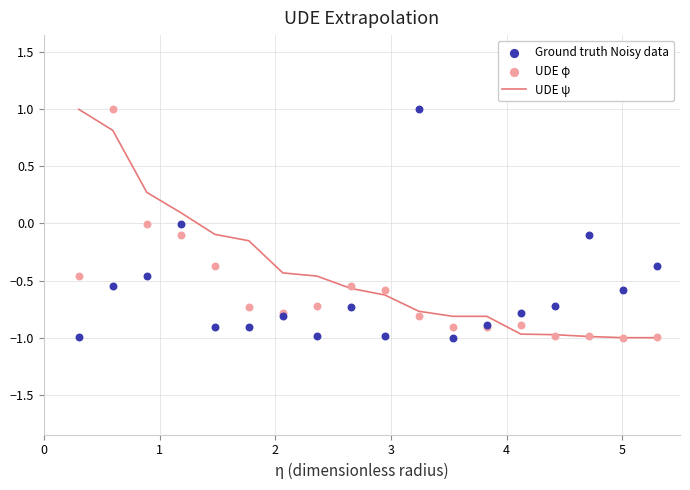

What are all the series names shown in the legend?

UDE ψ, Ground truth Noisy data, UDE φ